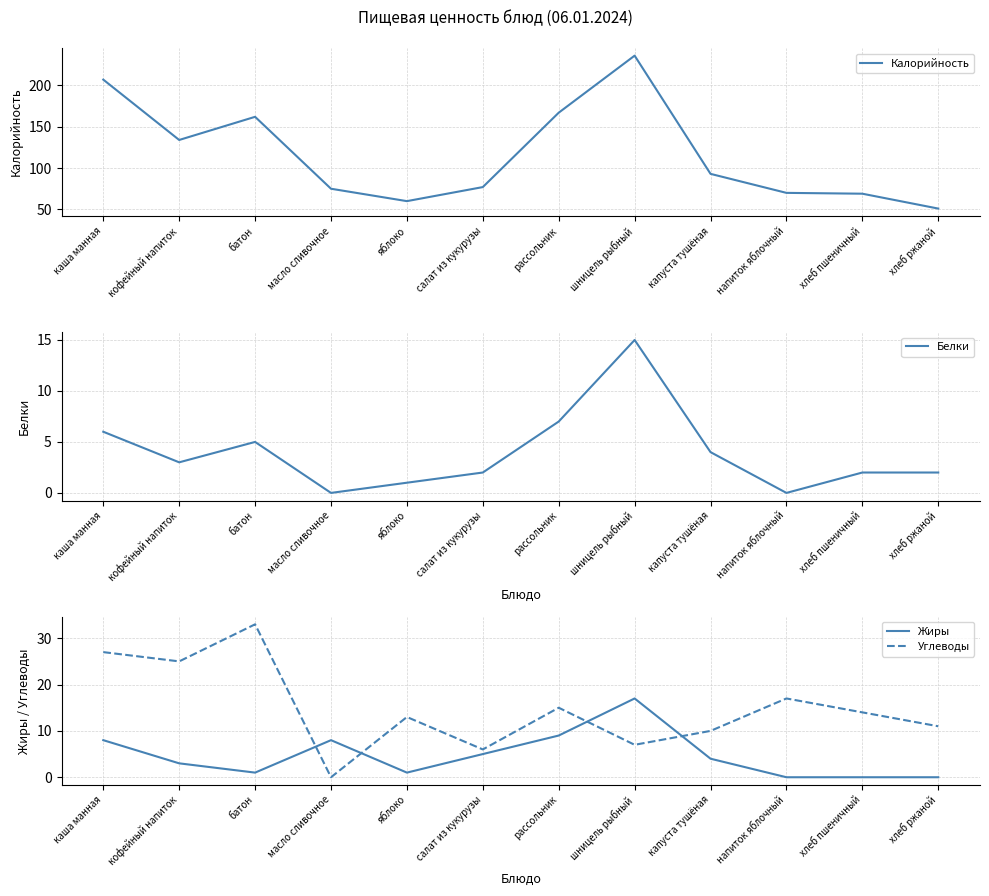

Which category has the lowest value in the Жиры series?

напиток яблочный